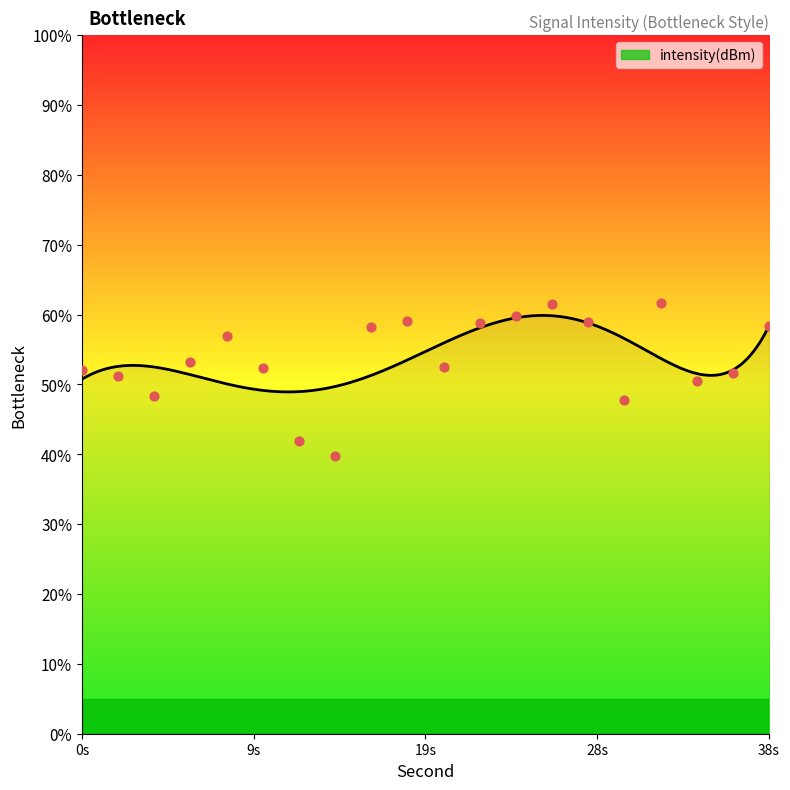

Between 2 and 16, which is larger?

16